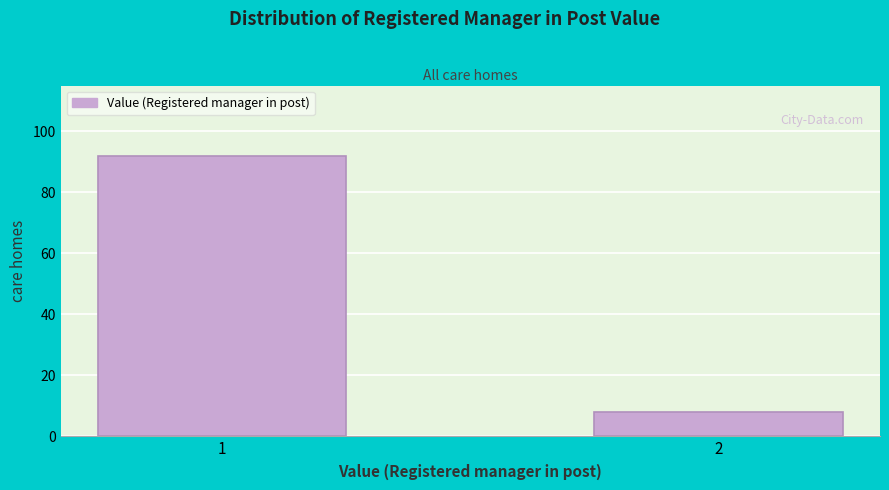

Reading right to left, transcribe all the data shown in this chart.

2=8	1=92